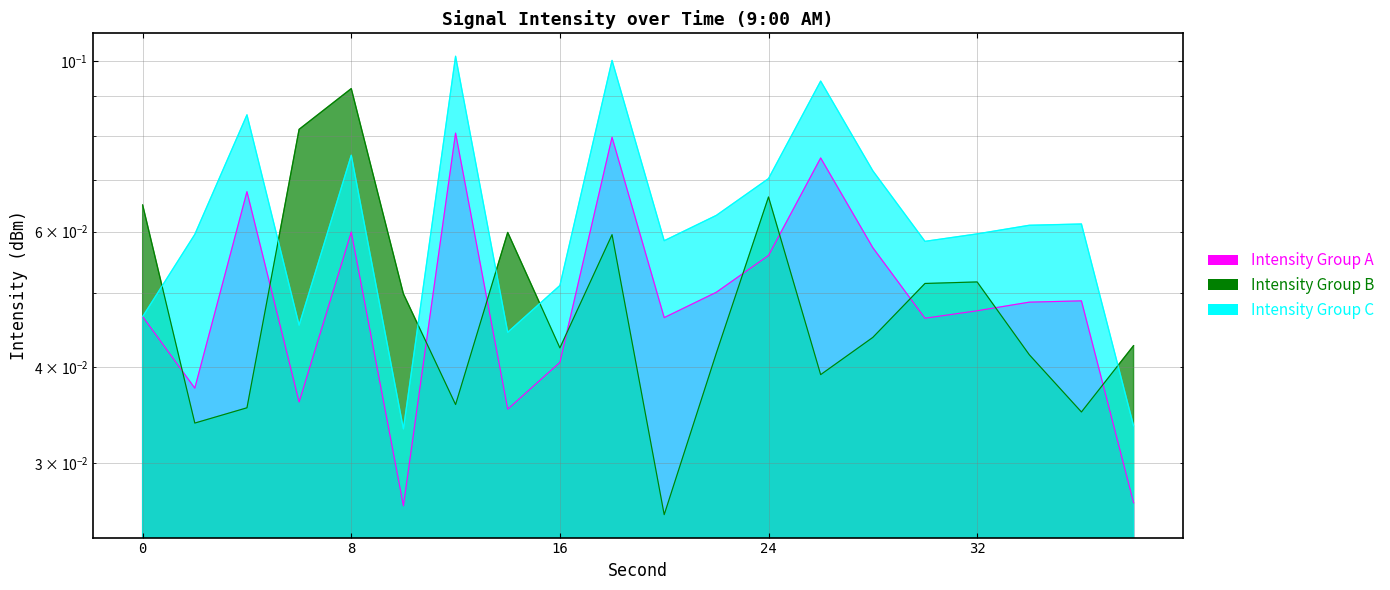

Which label corresponds to the largest value in the chart?

12